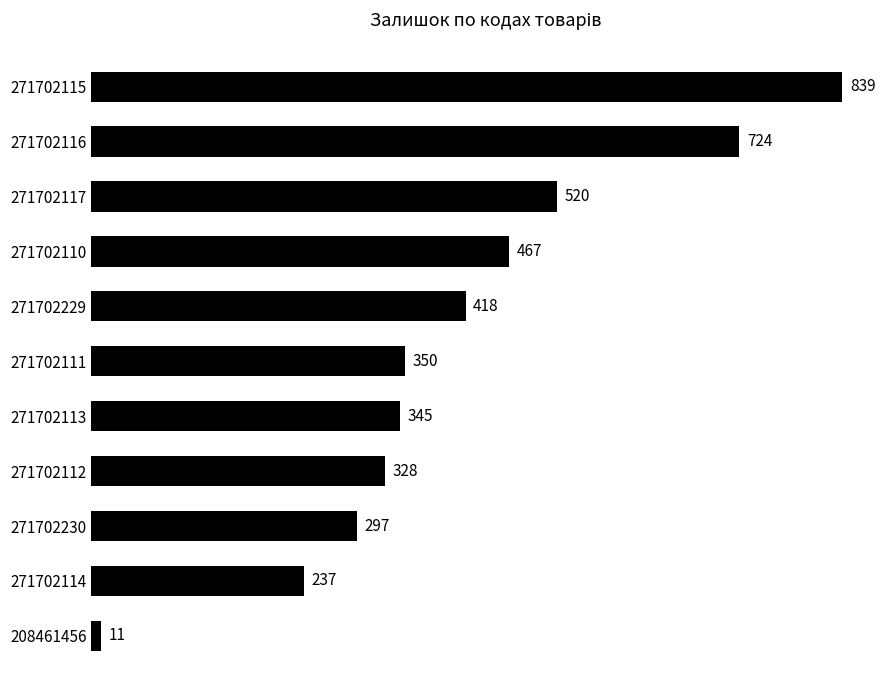

Where is the data nearest to the value 425?

271702229